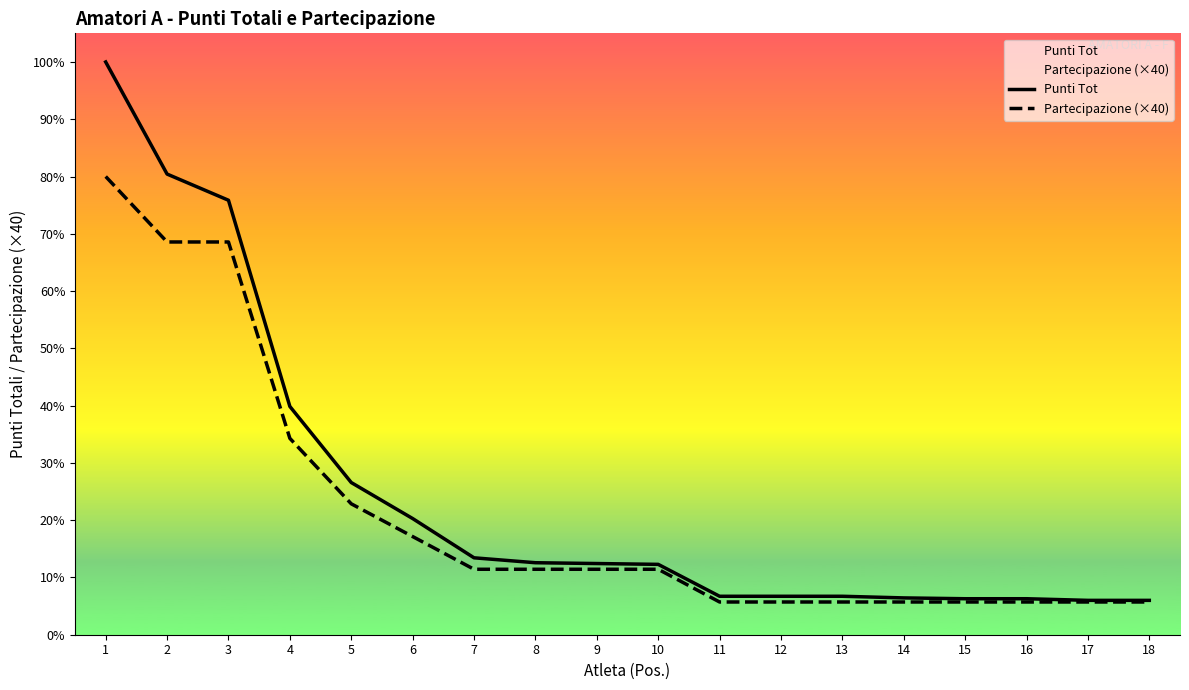

Does the chart display data point markers on the line(s)?

No